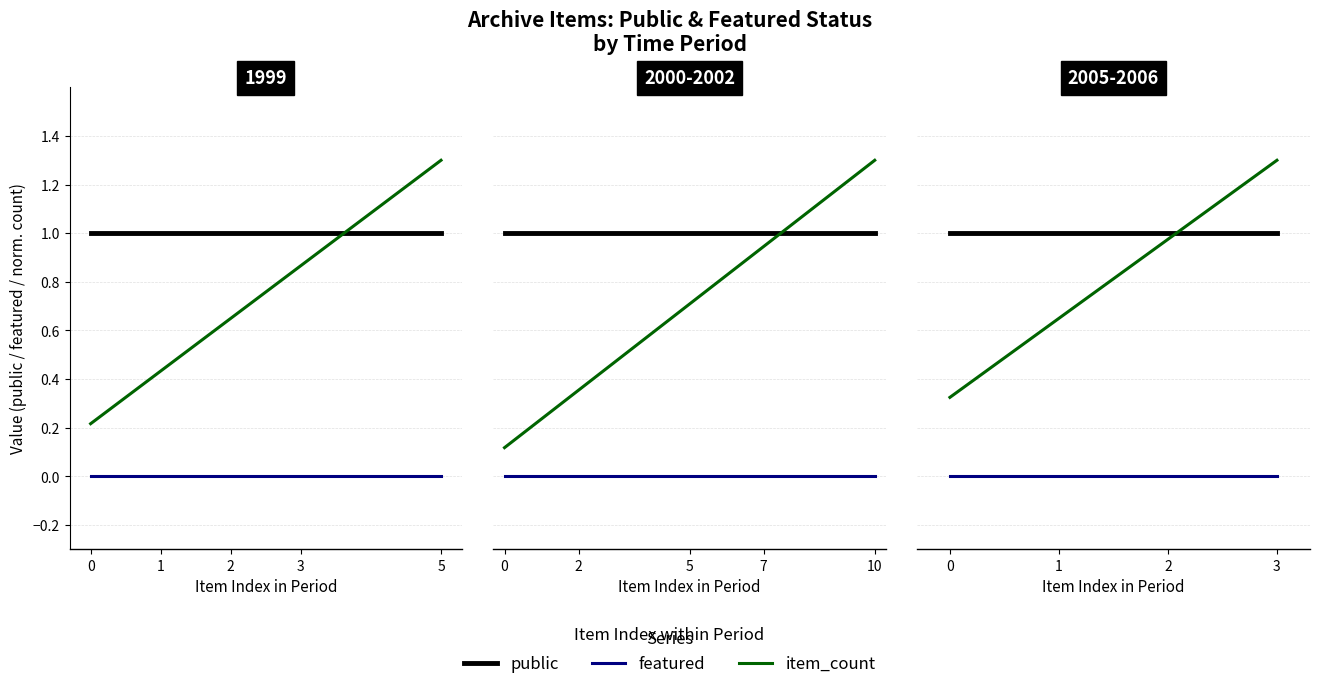

What is the highest value of the public series?

1.0